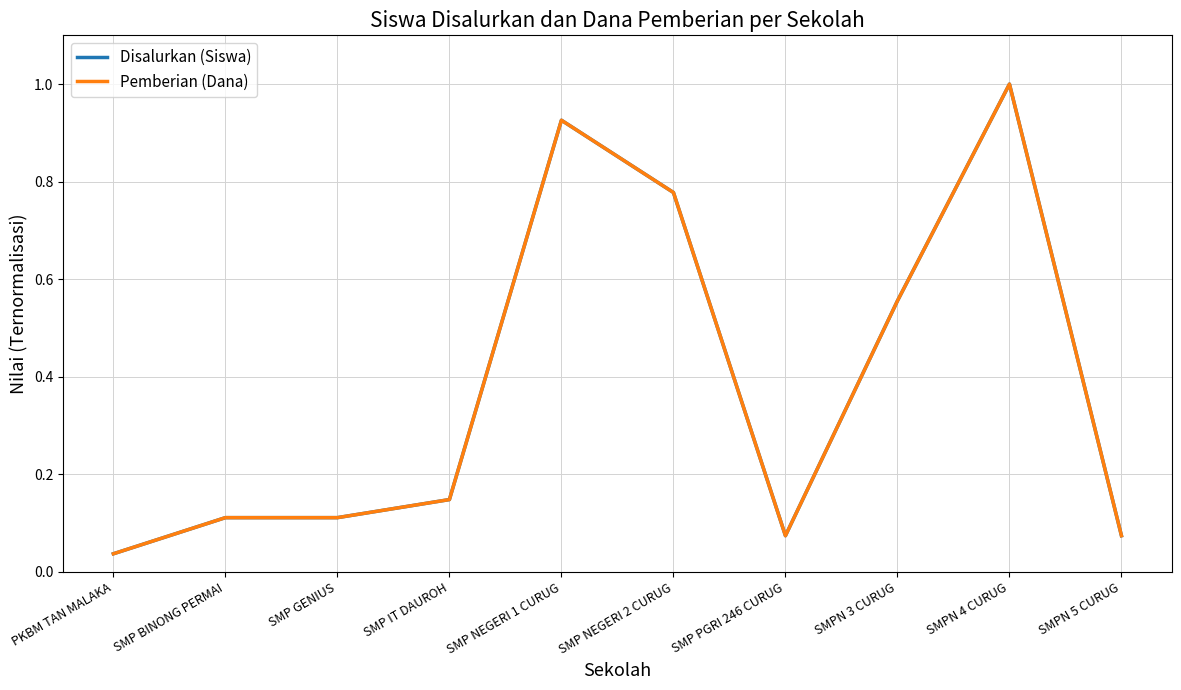

Is this an area chart (filled region under the line)?

No